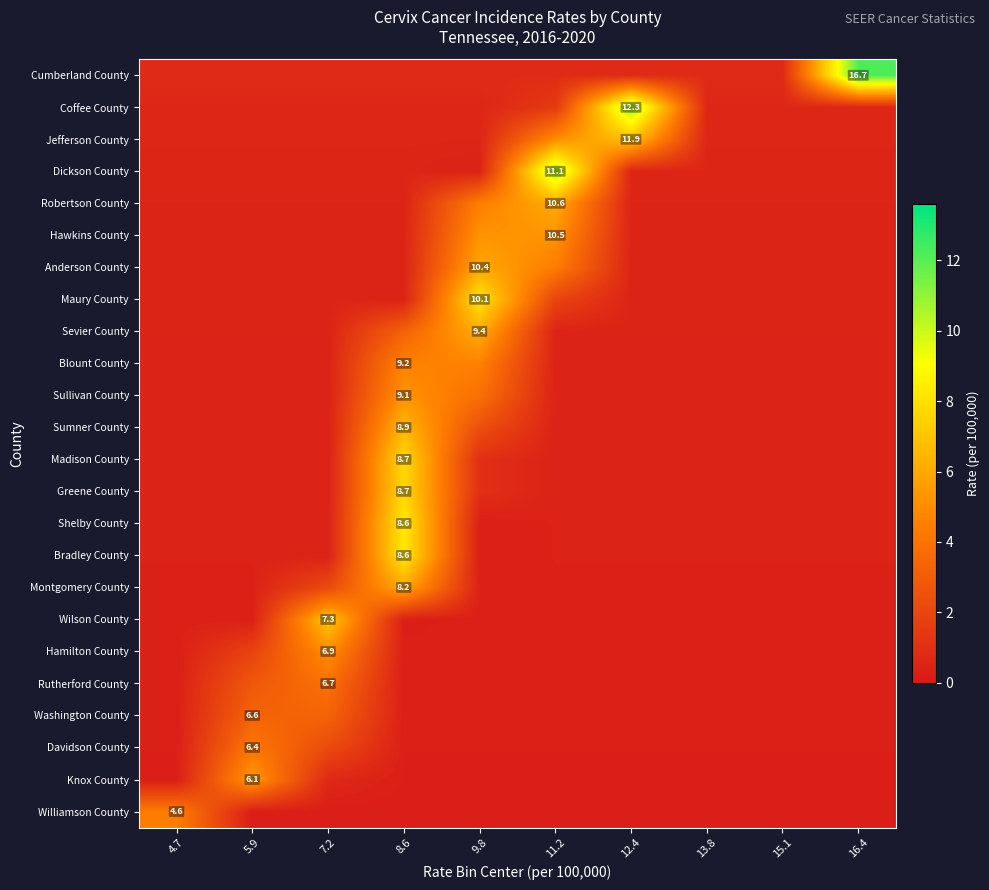

Is the value of Cumberland County at 4.7 greater than the value of Madison County at 7.2?

Yes